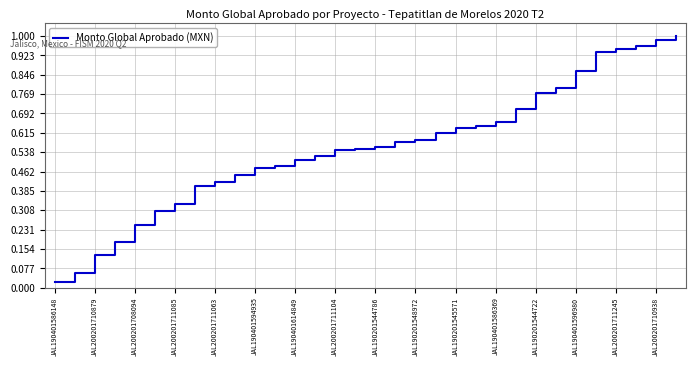

What is the sum of all values?

17.9